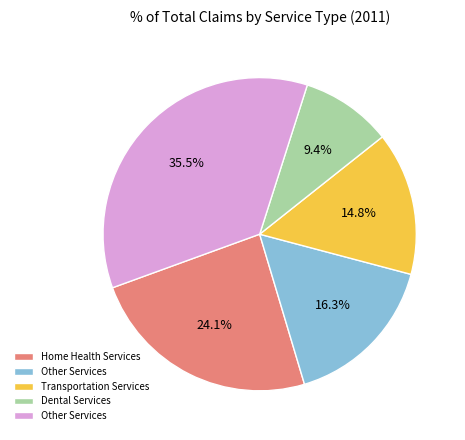

Is there a majority slice in this chart?

No